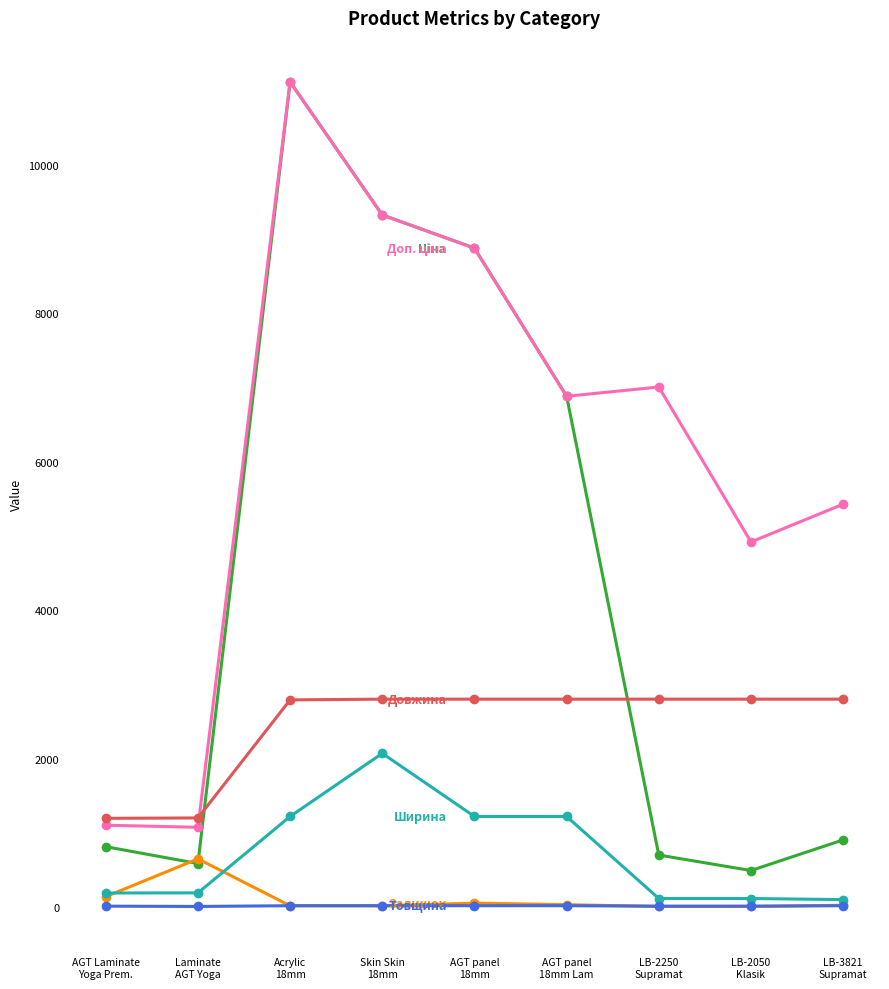

What is the greatest value displayed?

11113.6